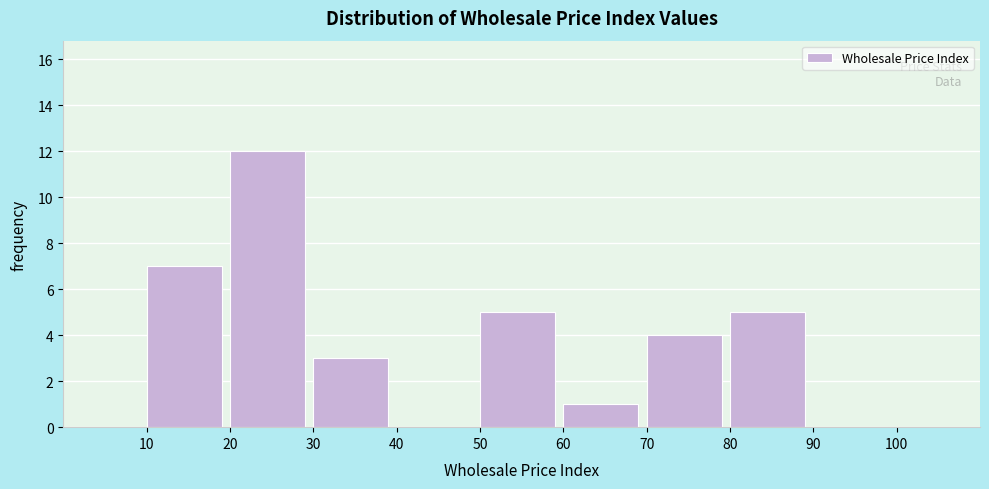

Which range on the x-axis has the tallest bar?

20 to 30